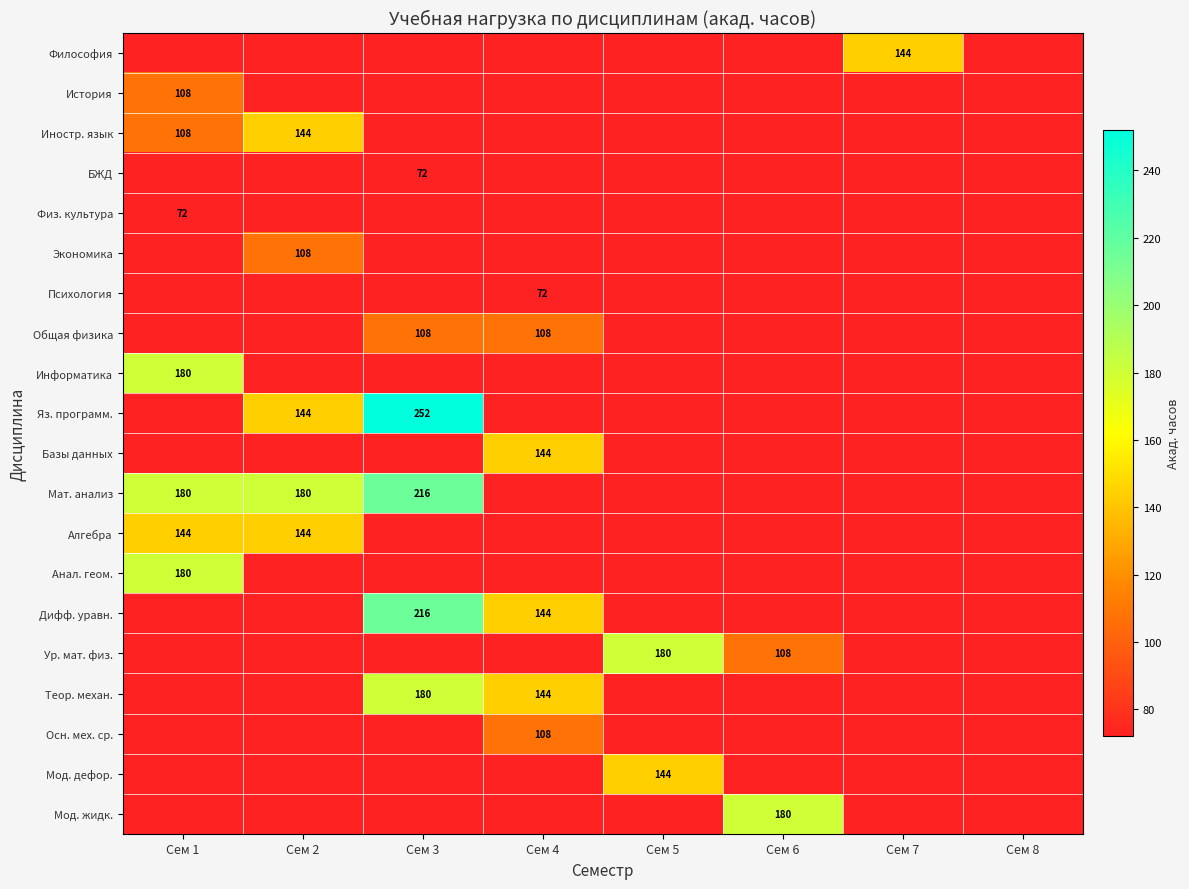

The Общая физика series shows 176 at Сем 3. True or false?

False